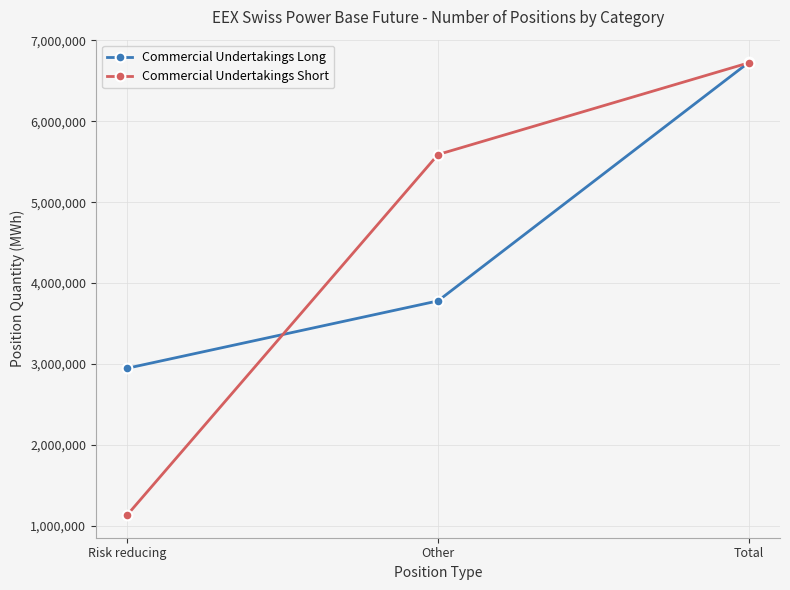

Reading right to left, what are all the values shown in this chart?

Commercial Undertakings Long: Total=6728059	Other=3780245	Risk reducing=2947814
Commercial Undertakings Short: Total=6722239	Other=5588462	Risk reducing=1133777